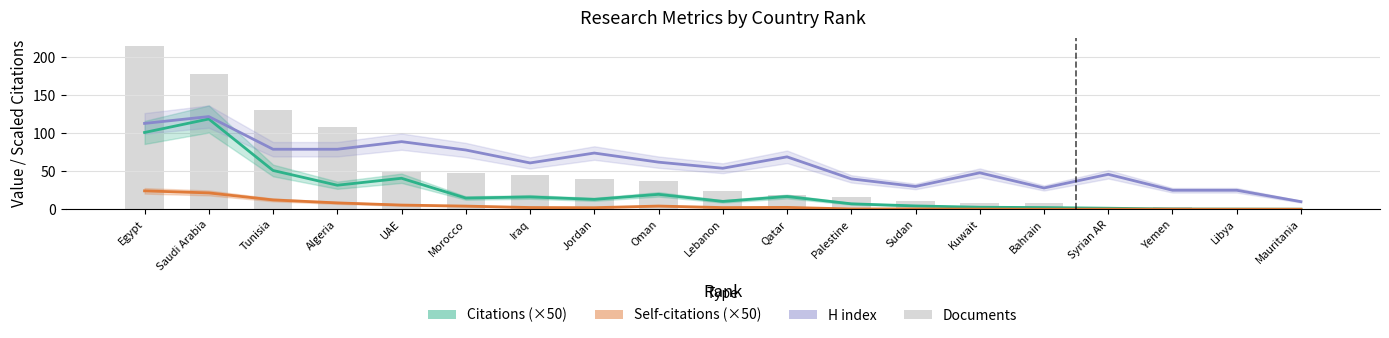

The H index series shows 135.7 at Algeria. True or false?

False